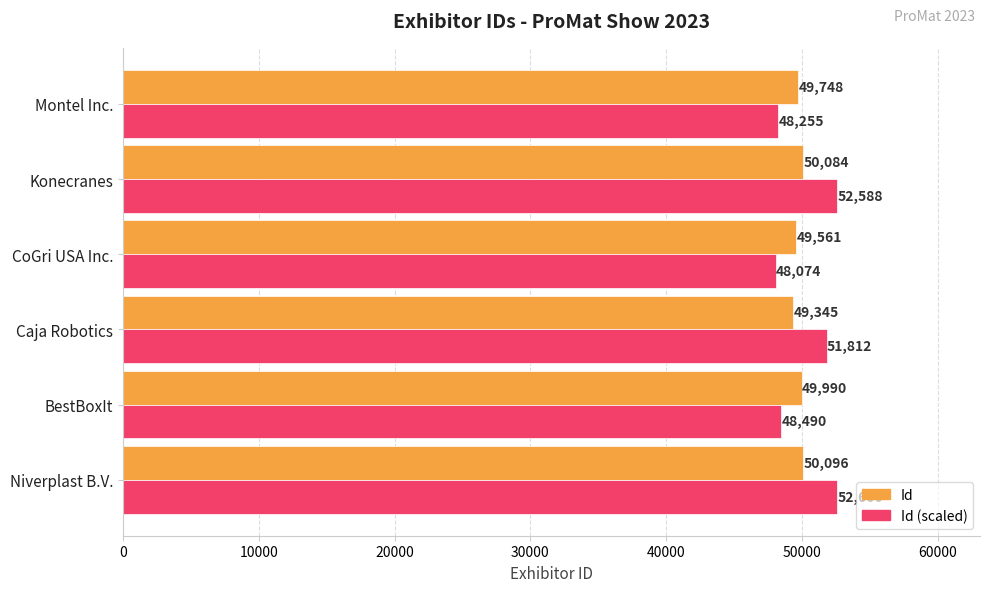

What is the minimum value shown in the chart?

48074.2